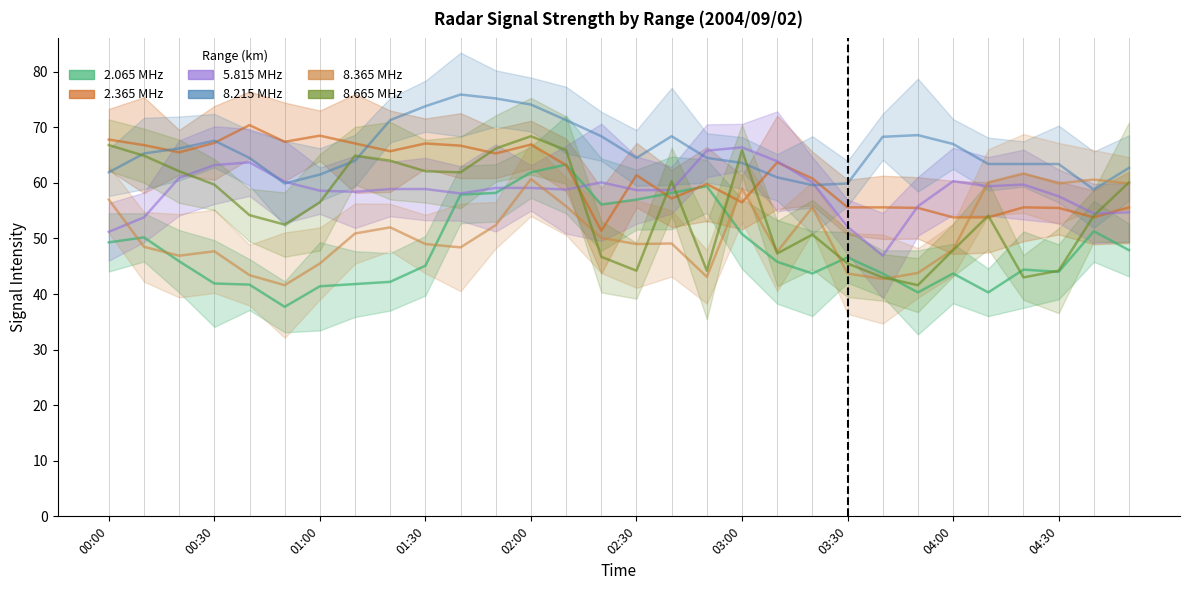

Is it true that   2.365 equals 66.8 at 00:10?

True